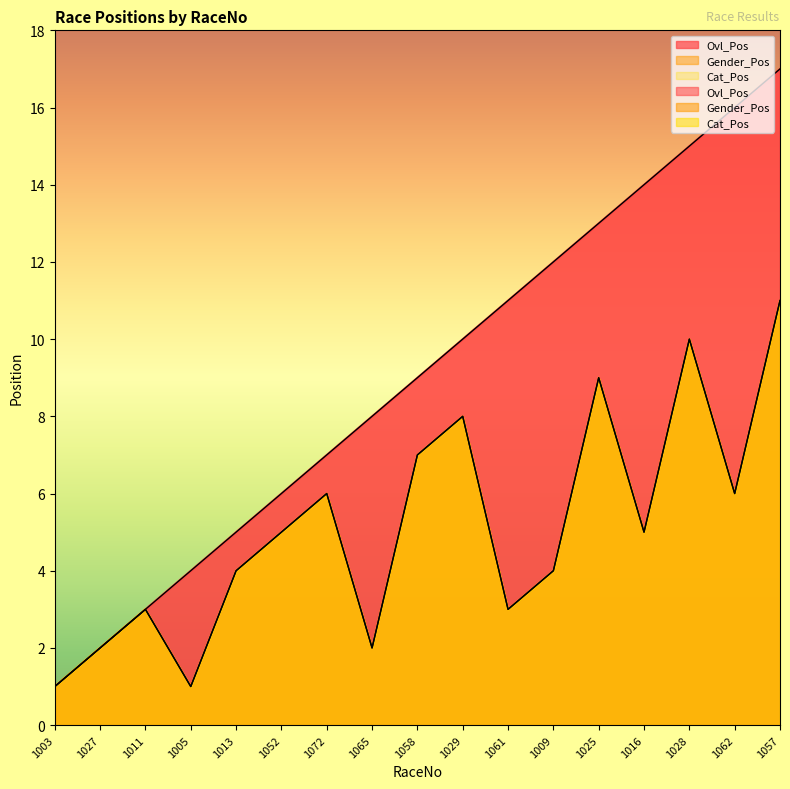

Rank the series by their maximum value, from lowest to highest.

Gender_Pos, Cat_Pos, Ovl_Pos